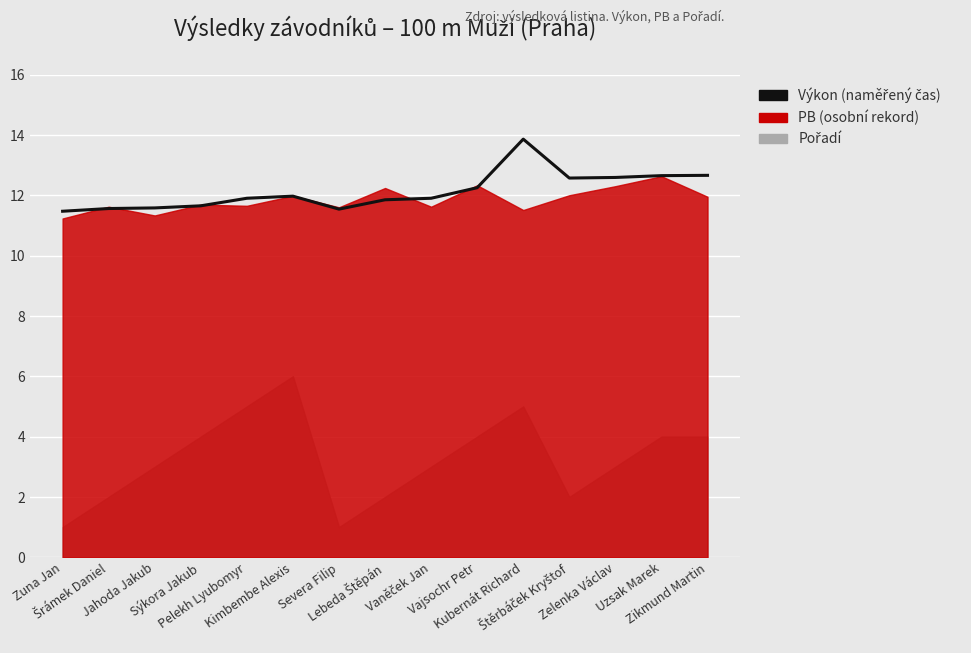

What is the label of the 12th point from the right?

Sýkora Jakub